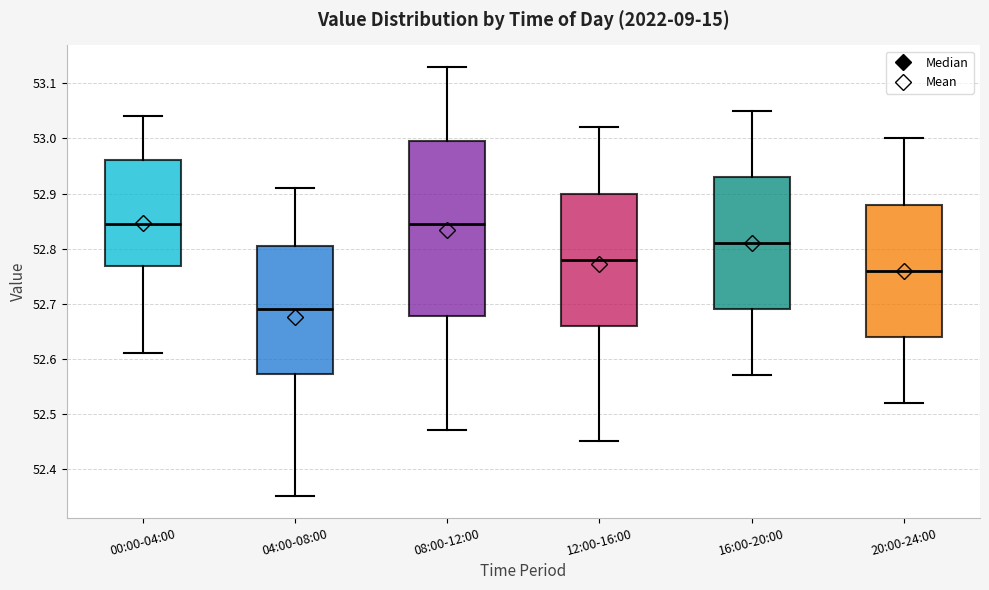

Reading left to right, read every box against the y-axis: the position of its median line, the range the box covers, and the ends of its whiskers. The values are not printed on the chart, so give them approximately, as read against the axis.

00:00-04:00: median 52.85, box 52.77 to 52.96, whiskers 52.61 to 53.04
04:00-08:00: median 52.69, box 52.57 to 52.81, whiskers 52.35 to 52.91
08:00-12:00: median 52.85, box 52.68 to 53.00, whiskers 52.47 to 53.13
12:00-16:00: median 52.78, box 52.66 to 52.90, whiskers 52.45 to 53.02
16:00-20:00: median 52.81, box 52.69 to 52.93, whiskers 52.57 to 53.05
20:00-24:00: median 52.76, box 52.64 to 52.88, whiskers 52.52 to 53.00